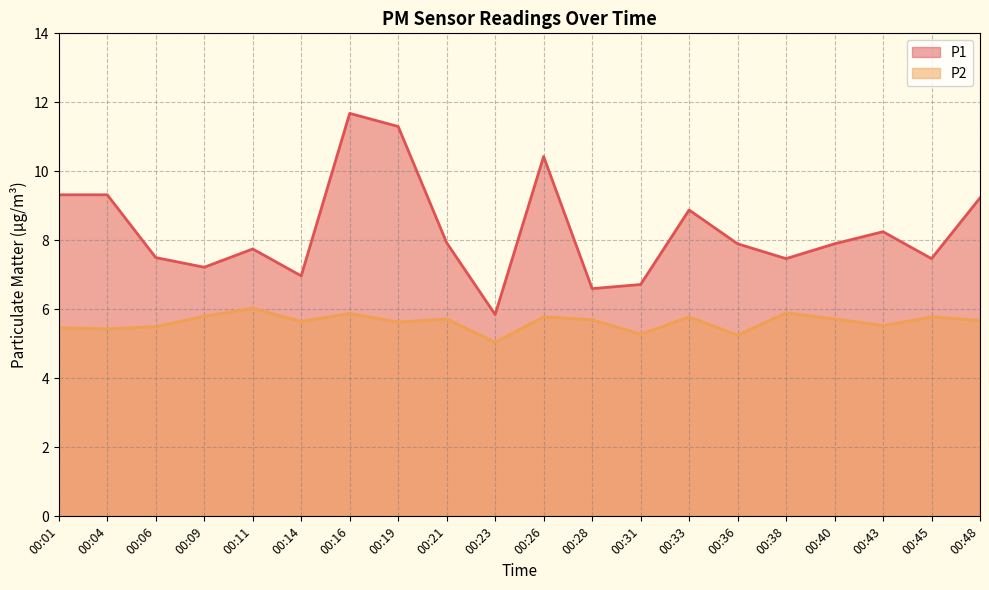

Which has a higher value, 00:19 or 00:36?

00:19